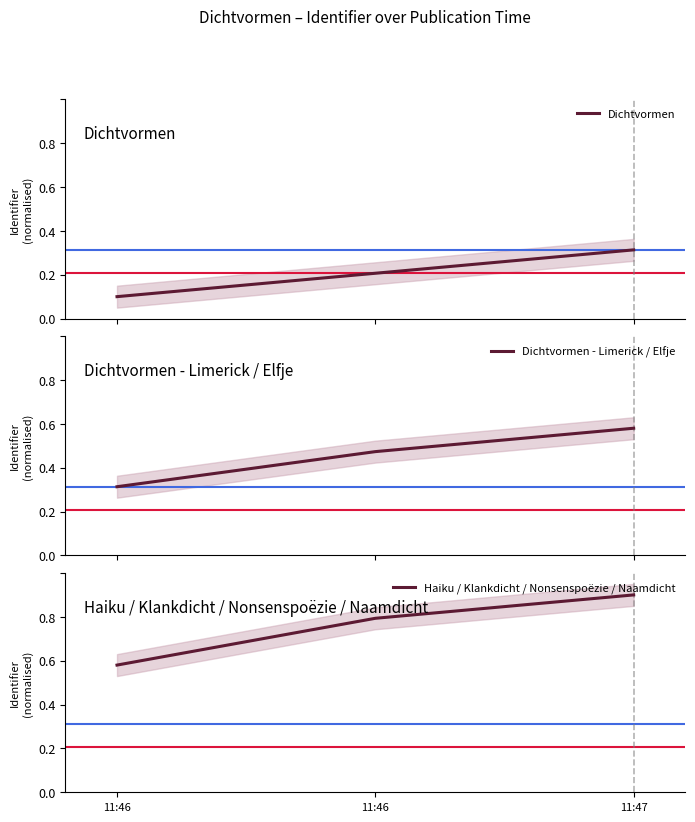

Between 11:47 and 11:46, which is larger?

11:47